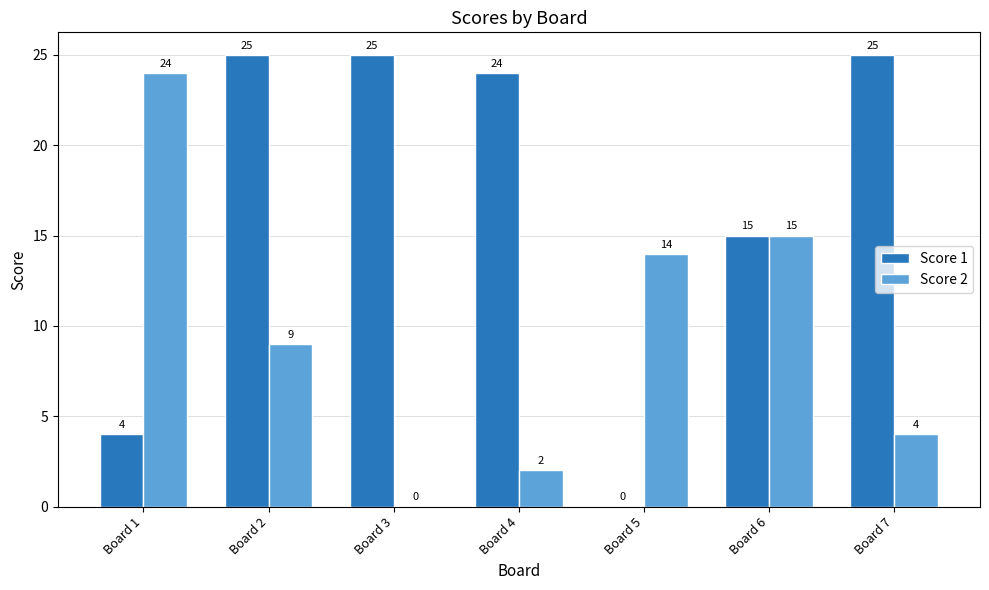

Is it true that Score 1 equals 25 at Board 2?

True